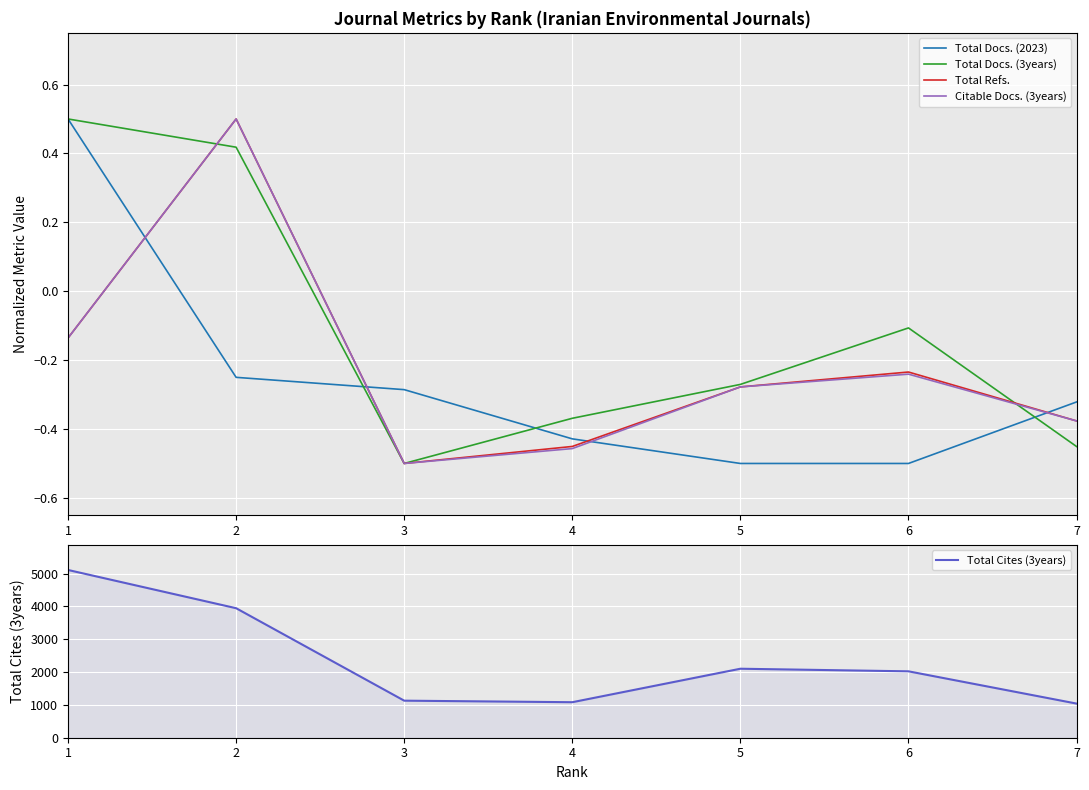

At how many categories does at least one series exceed 344?

7